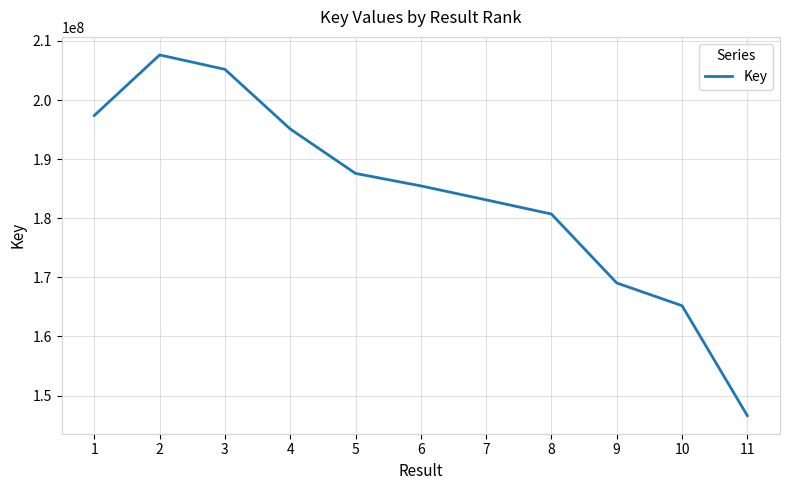

Reading left to right, list all the values displayed in this chart.

1=197387175	2=207633846	3=205195563	4=195106467	5=187583962	6=185476787	7=183112492	8=180715839	9=169052490	10=165206834	11=146598181